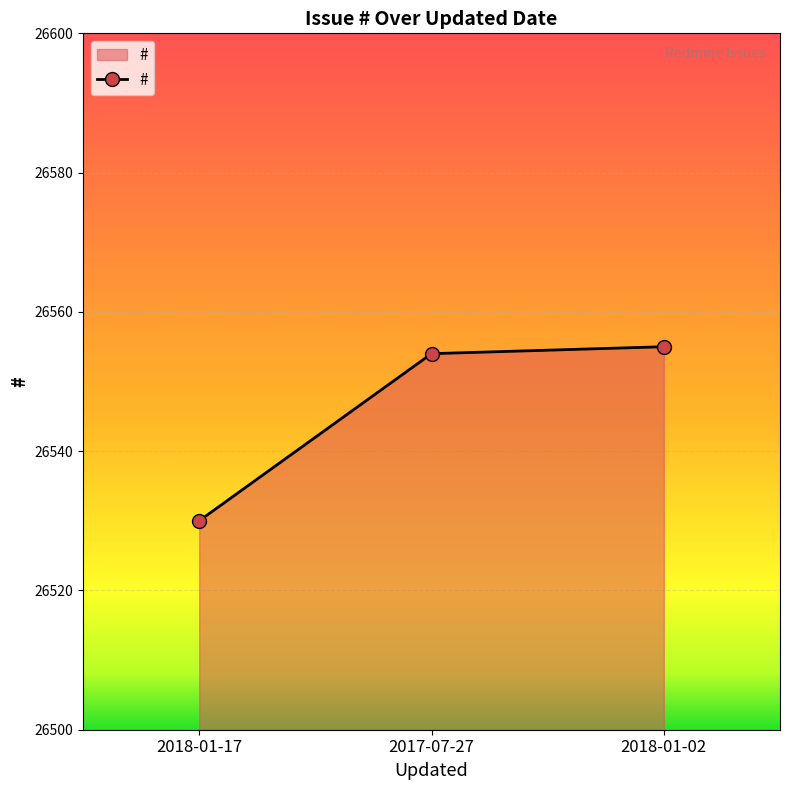

The value at 2017-07-27 is 15734. True or false?

False